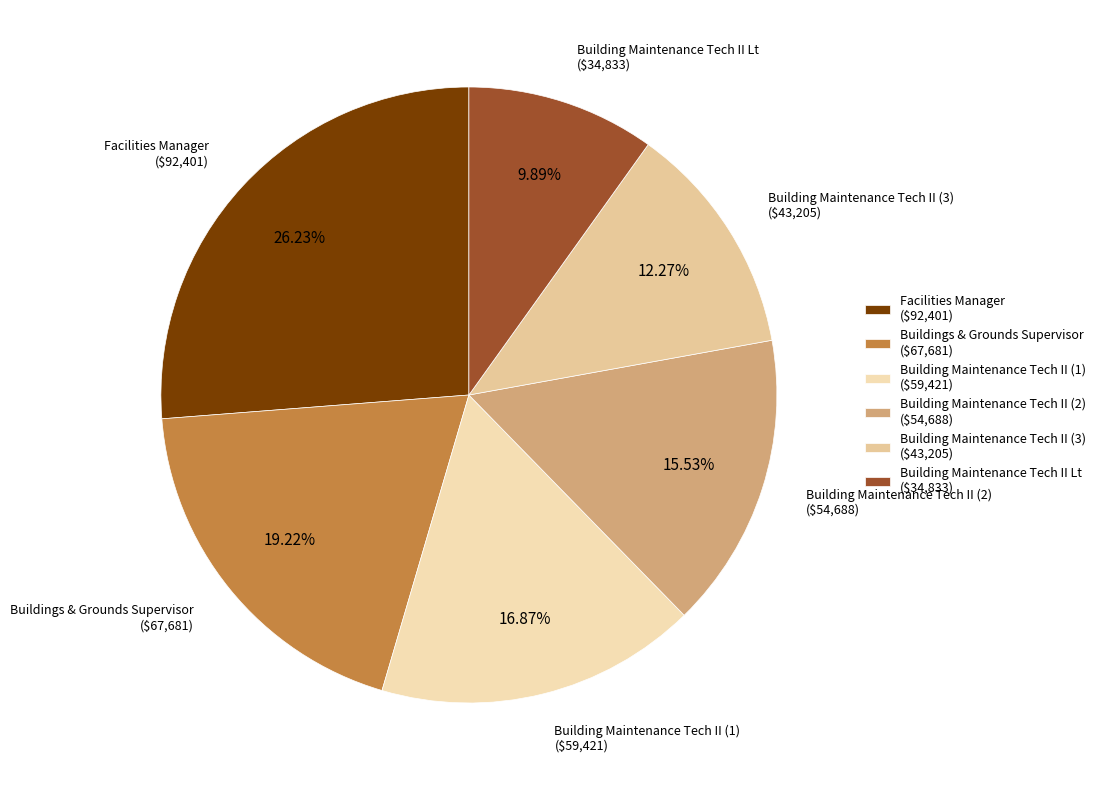

Which category has the smallest portion of the pie?

Building Maintenance Tech II Lt ($34,833)